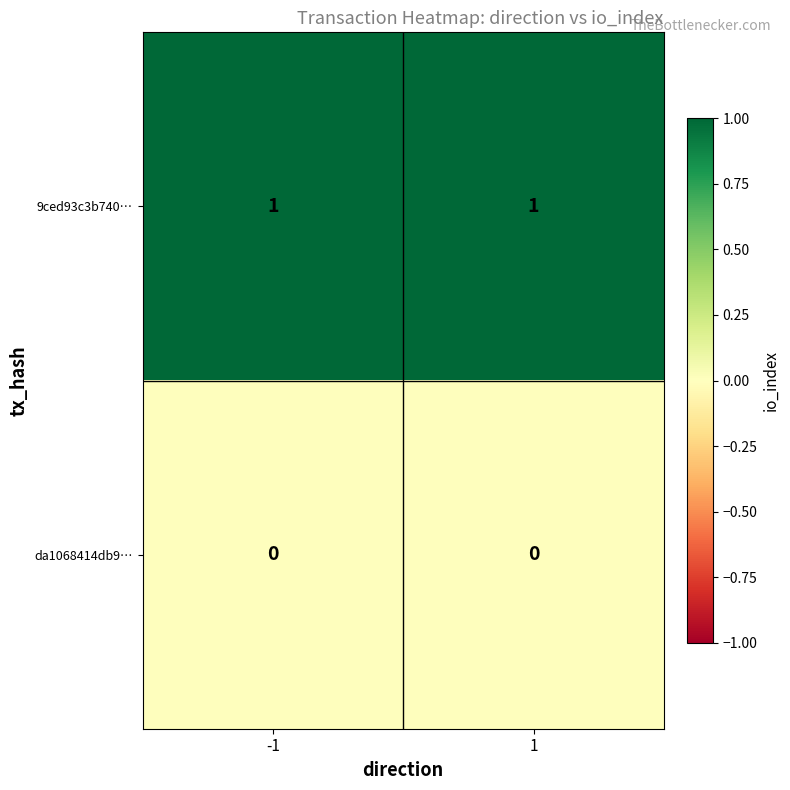

List the series in order of their overall mean, lowest first.

da1068414db9…, 9ced93c3b740…